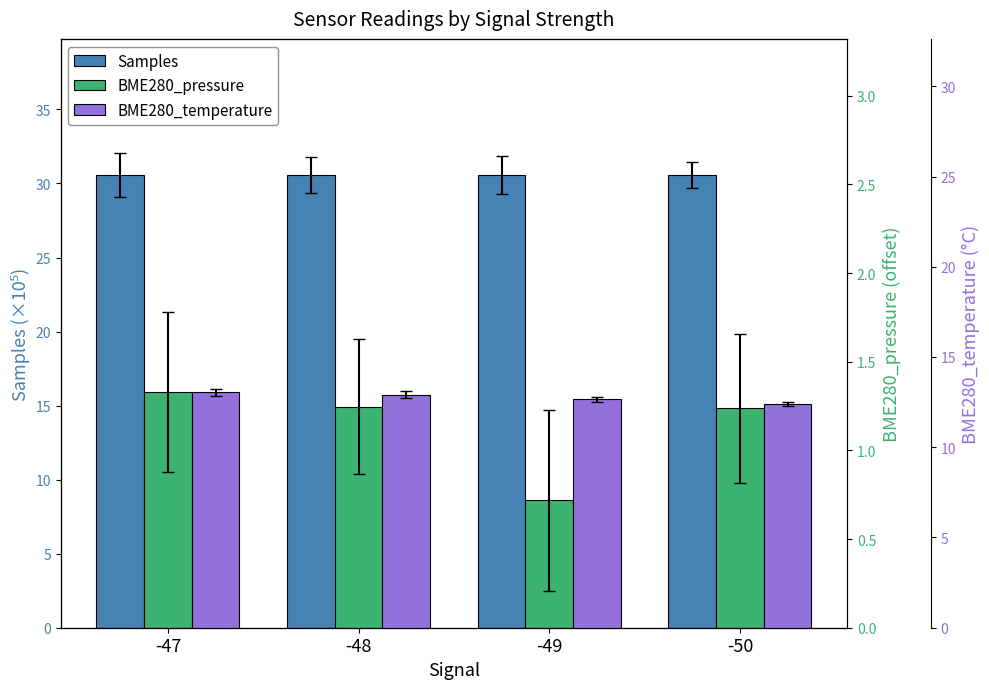

How many bars are there in each group?

3